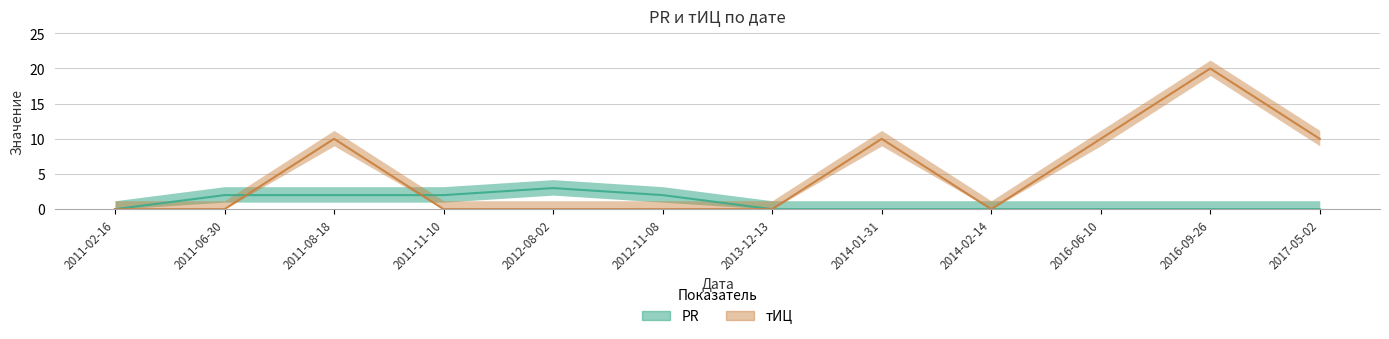

True or false: тИЦ has more than 2 interior local peaks.

True